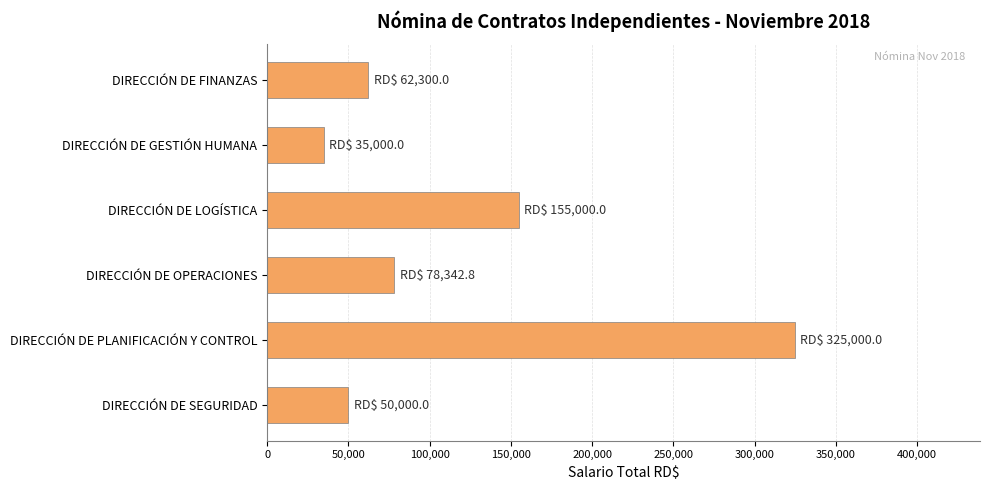

What is the average value?

117607.1